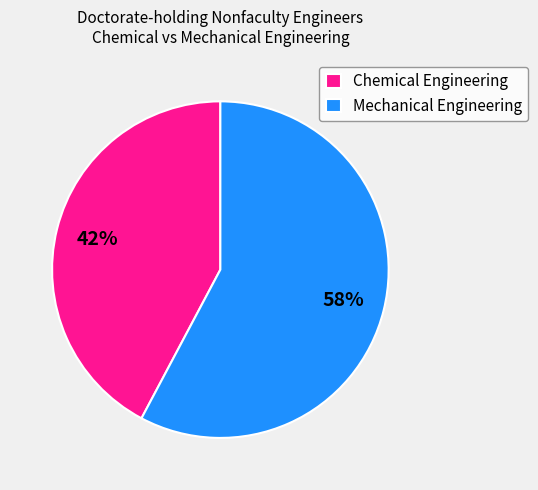

Does any single category account for the majority?

Yes